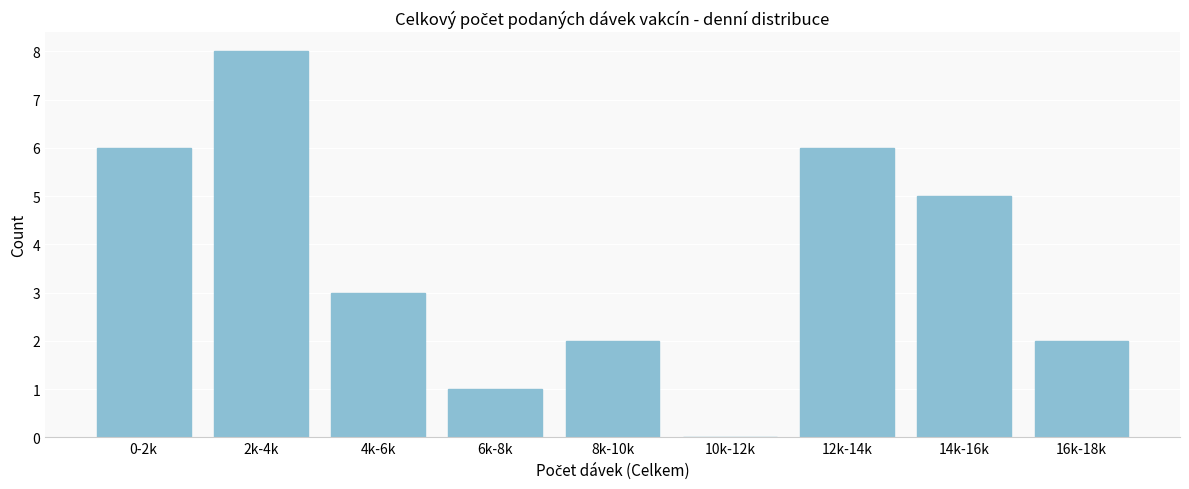

Reading left to right, transcribe all the data shown in this chart.

0-2k=6	2k-4k=8	4k-6k=3	6k-8k=1	8k-10k=2	10k-12k=0	12k-14k=6	14k-16k=5	16k-18k=2